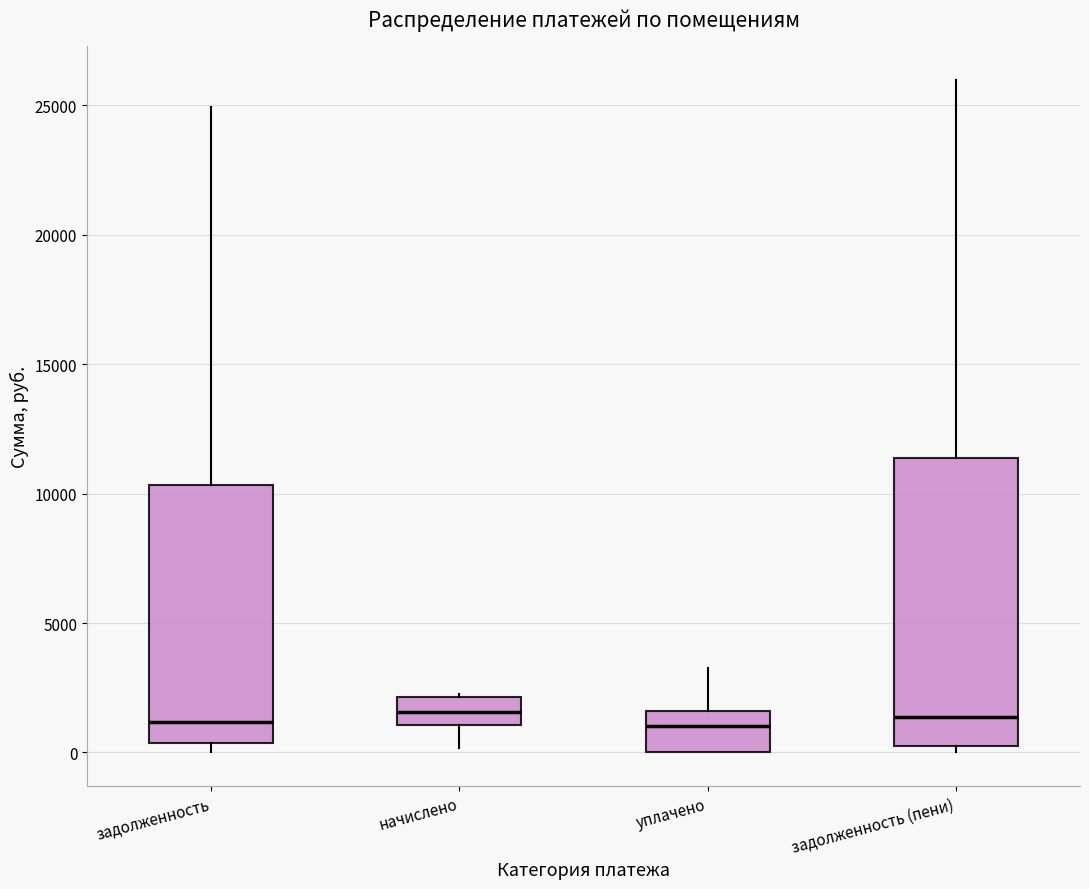

Reading left to right, read every box against the y-axis: the position of its median line, the range the box covers, and the ends of its whiskers. The values are not printed on the chart, so give them approximately, as read against the axis.

задолженность: median 1000, box 500 to 10500, whiskers 0 to 25000
начислено: median 1500, box 1000 to 2000, whiskers 0 to 2500
уплачено: median 1000, box 0 to 1500, whiskers 0 to 3500
задолженность (пени): median 1500, box 0 to 11500, whiskers 0 (just below the box's lower edge) to 26000